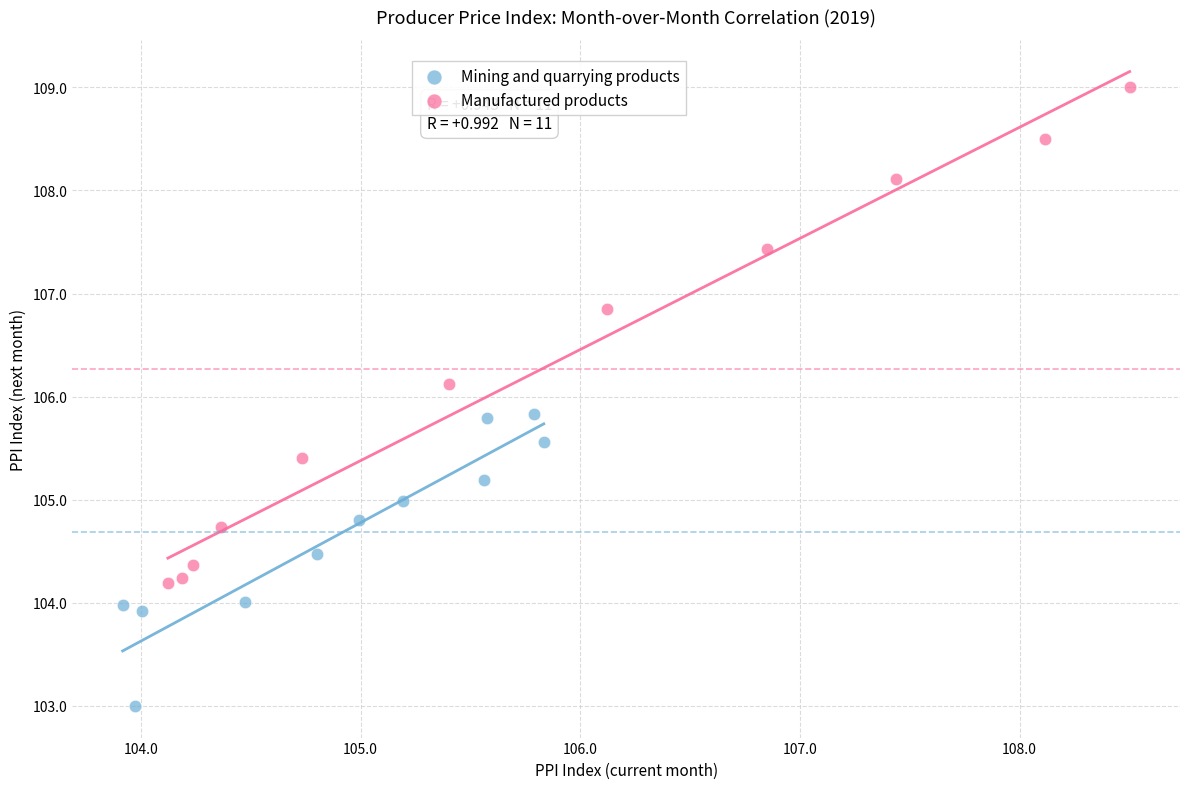

Which series has the widest spread of Y values?

Manufactured products